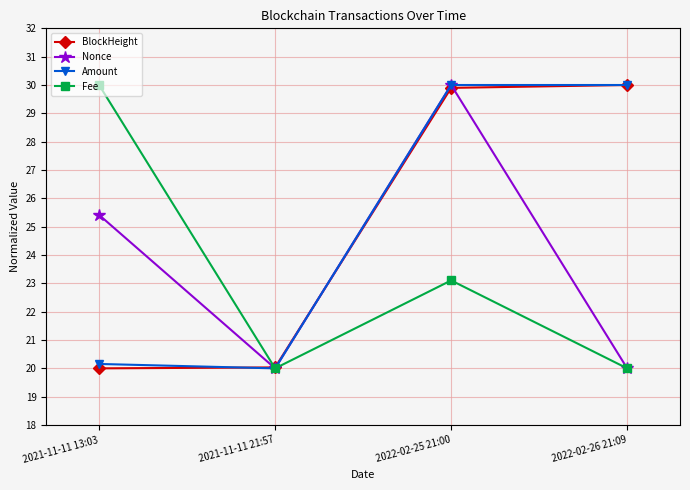

At which label does Fee first exceed 23?

2021-11-11 13:03